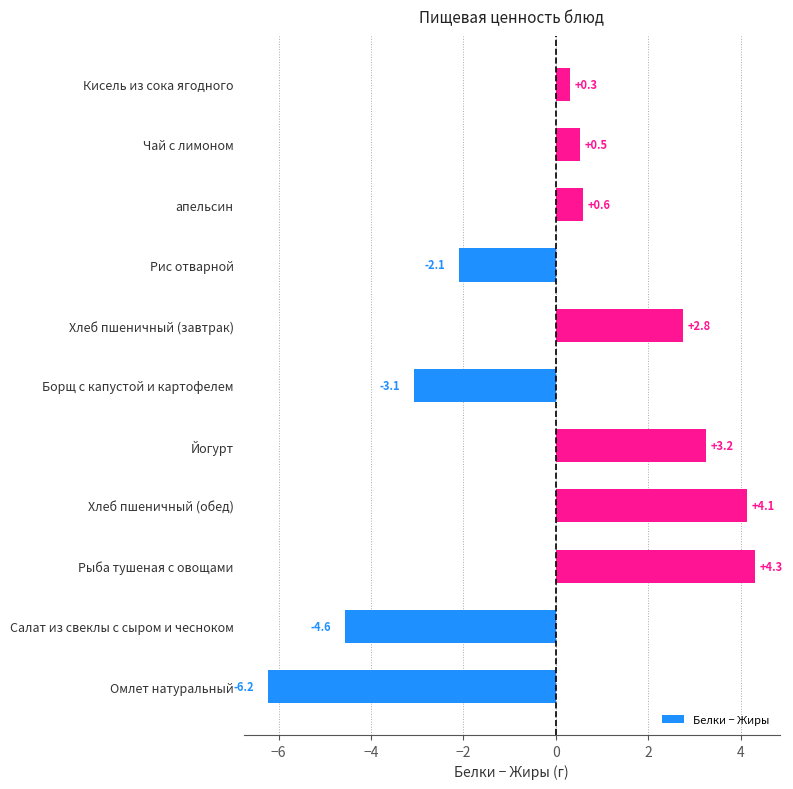

What is the greatest value displayed?

4.3